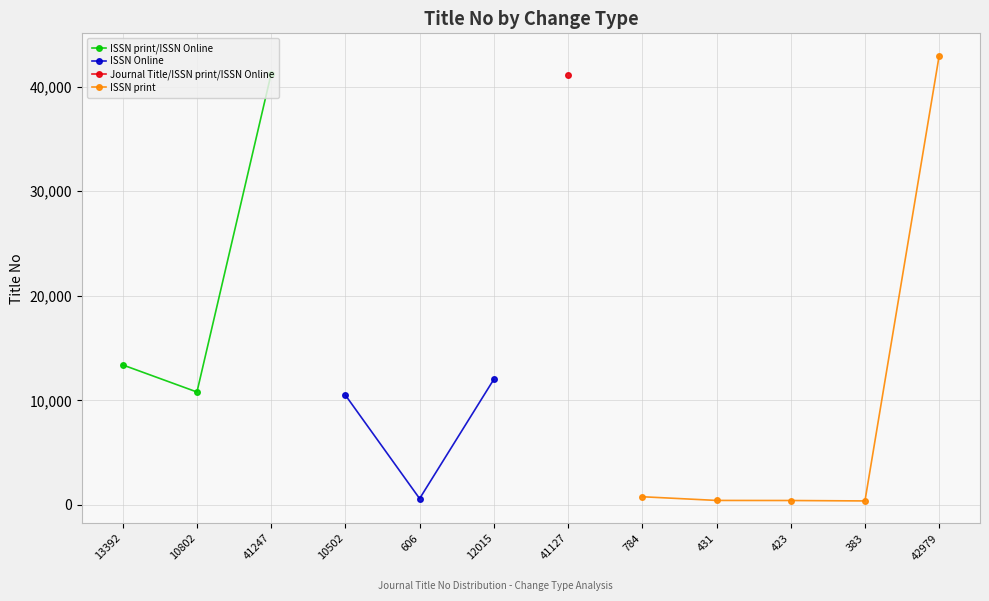

At which category does the chart reach its peak across all series?

42979